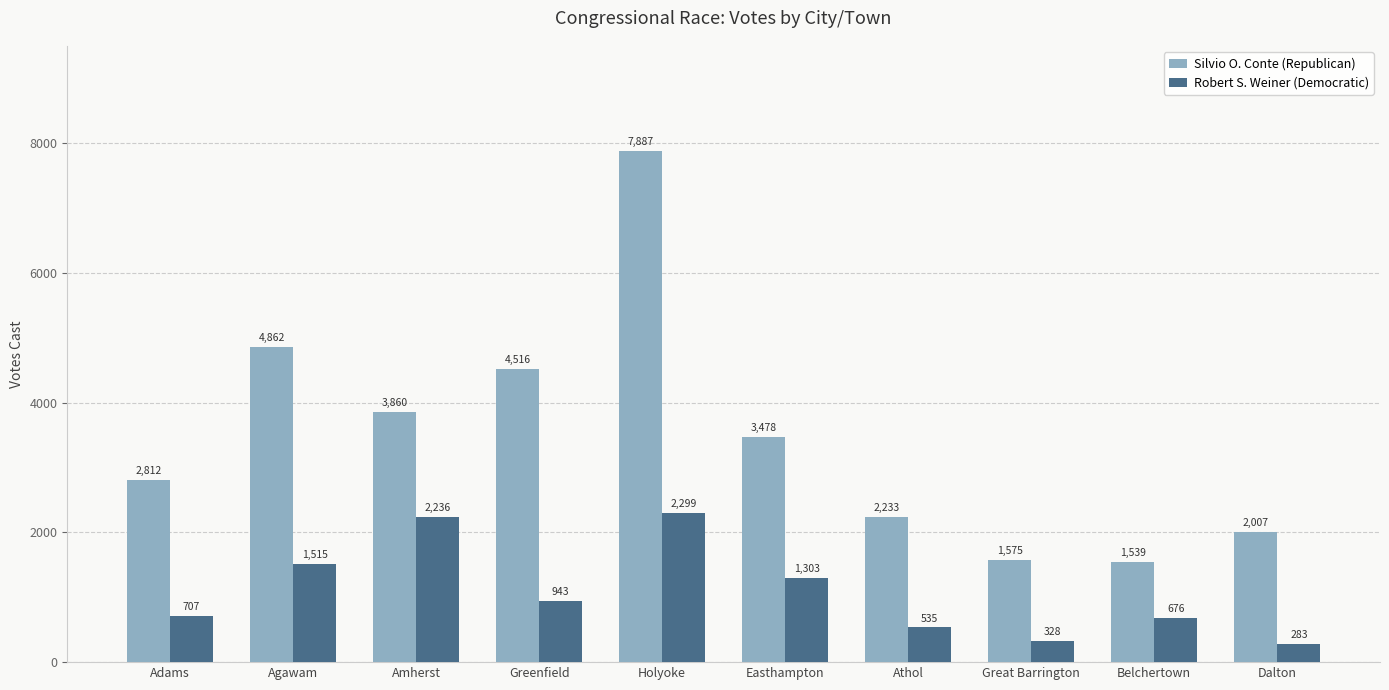

List the series in order of their peak value, highest first.

Silvio O. Conte (Republican), Robert S. Weiner (Democratic)